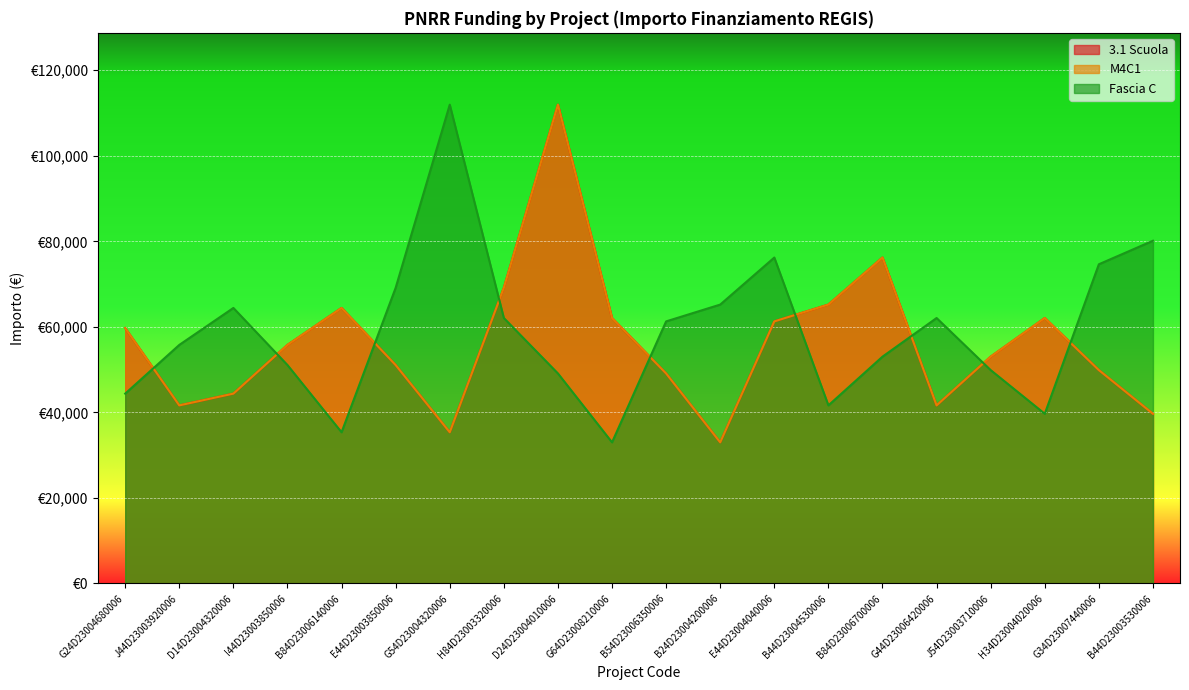

How many series are shown in this chart?

3